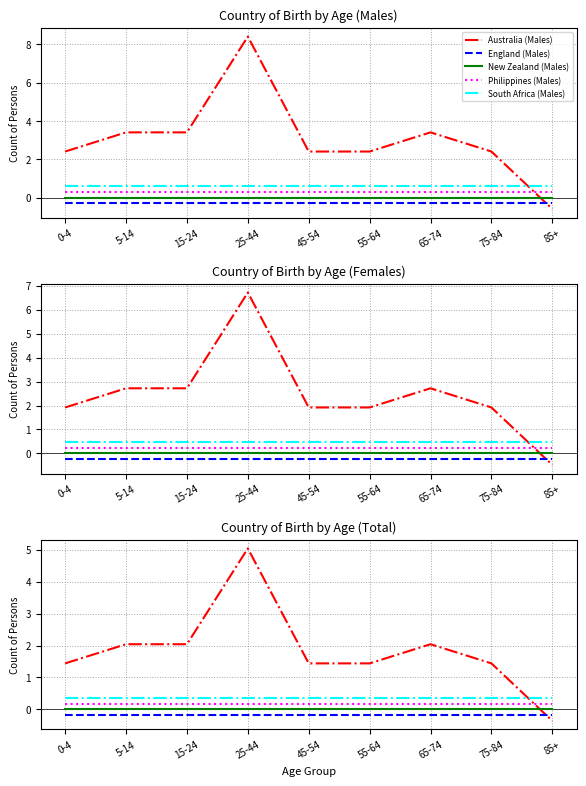

What is the total value across all series at 55-64?

1.8